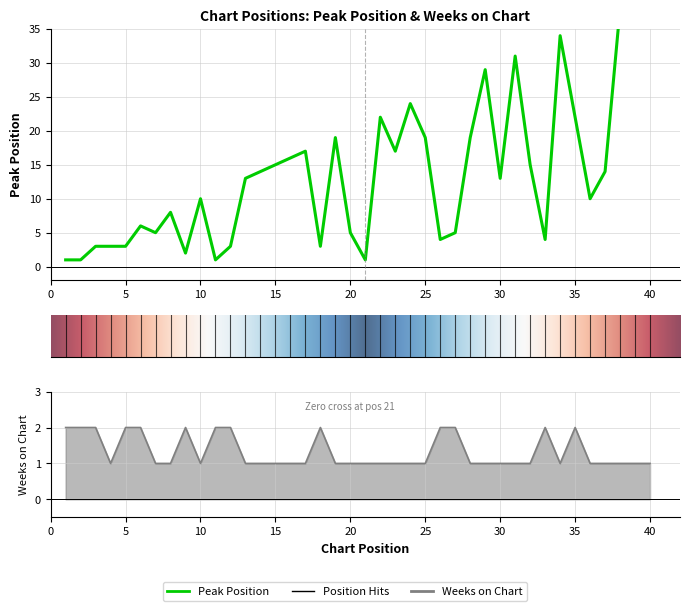

Which category has the lowest value in the Weeks on Chart series?

4